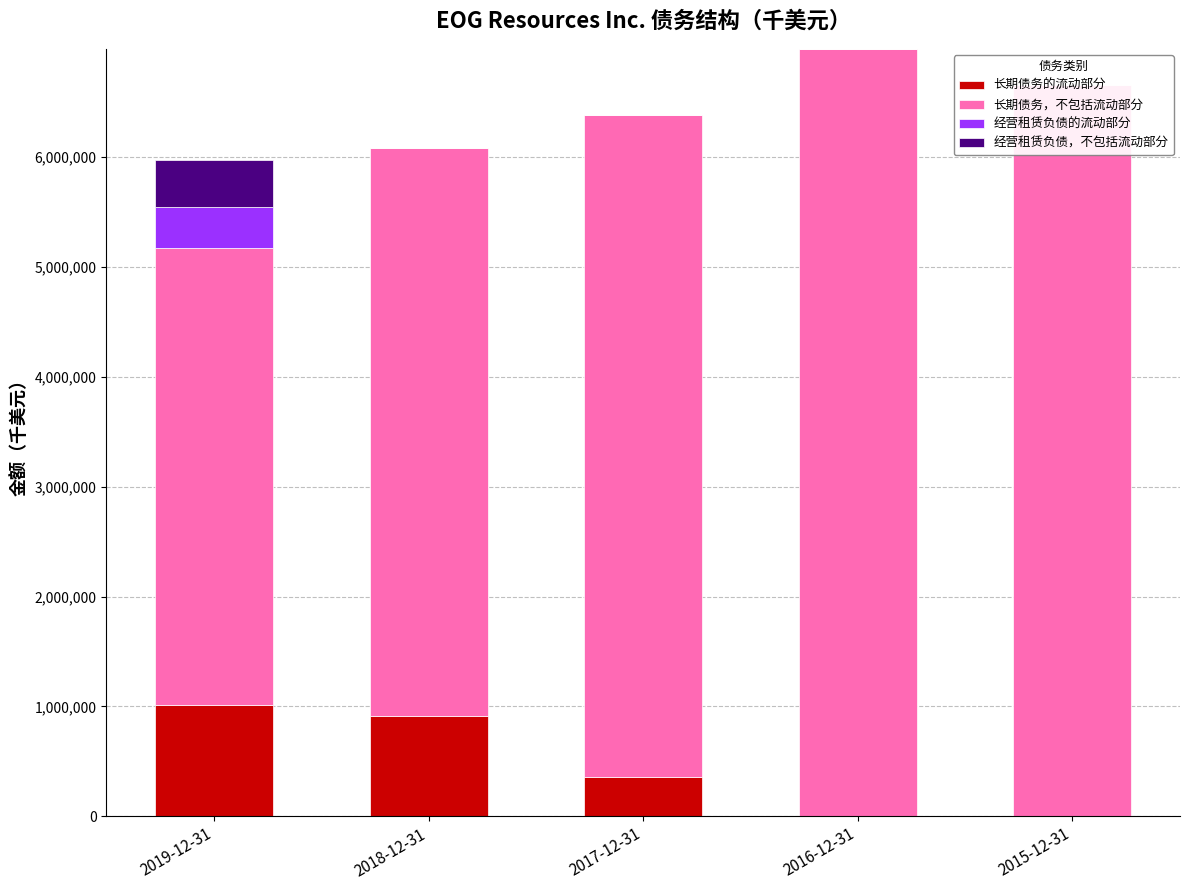

What is the total value across all series at 2018-12-31?

6083262